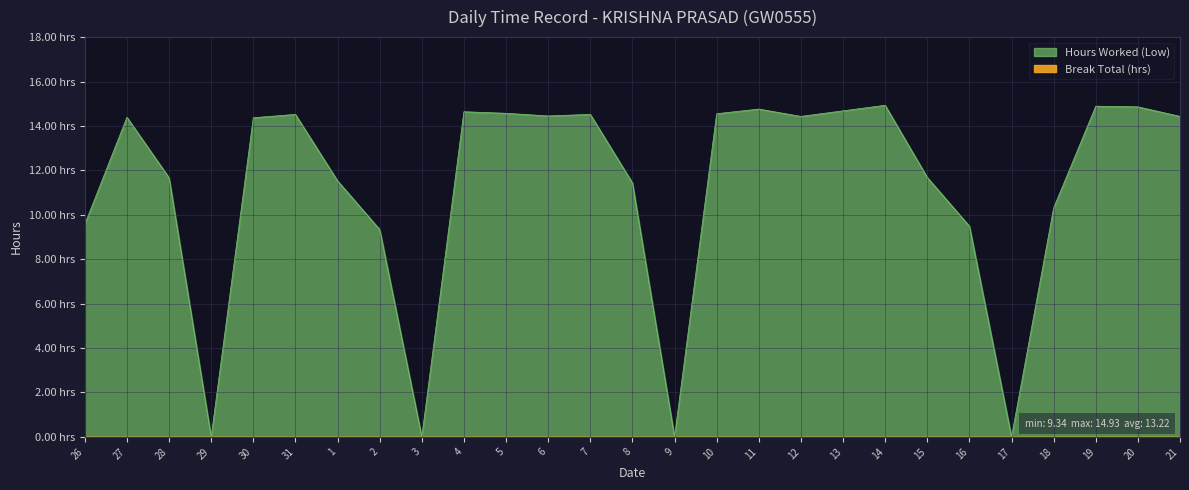

How many lines are shown in the chart?

1